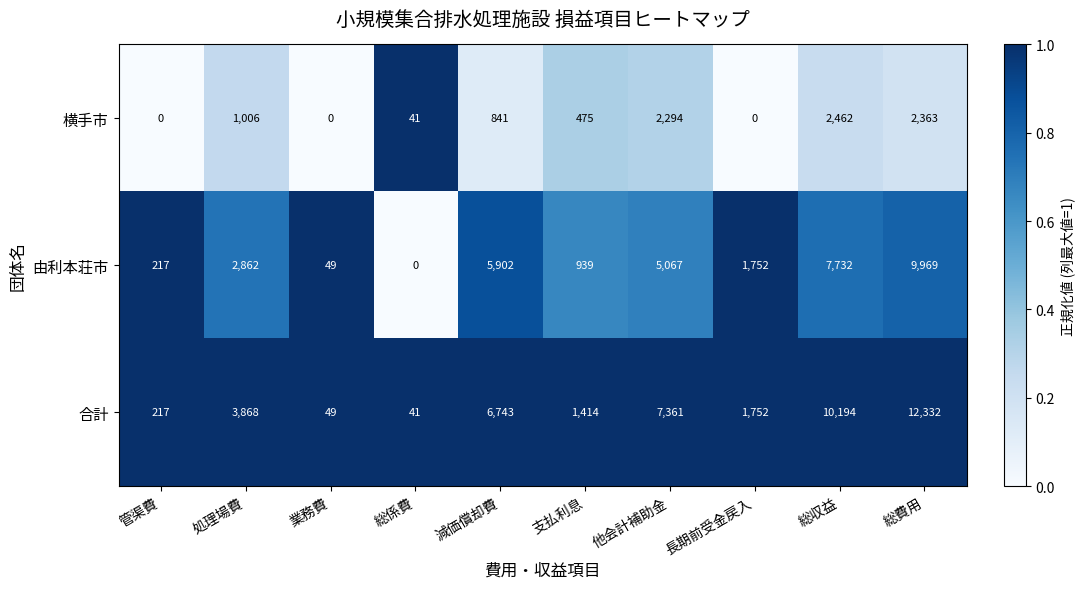

Count the number of data series in this chart.

3